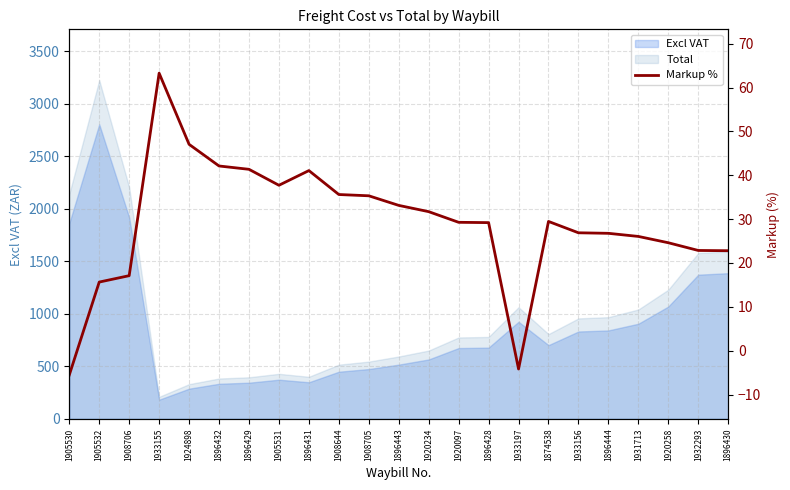

List the labels in order of value, largest first.

1933155, 1924898, 1896432, 1896429, 1896431, 1905531, 1908644, 1908705, 1896443, 1920234, 1874538, 1920097, 1896428, 1933156, 1896444, 1931713, 1920258, 1932293, 1896430, 1908706, 1905532, 1933197, 1905530